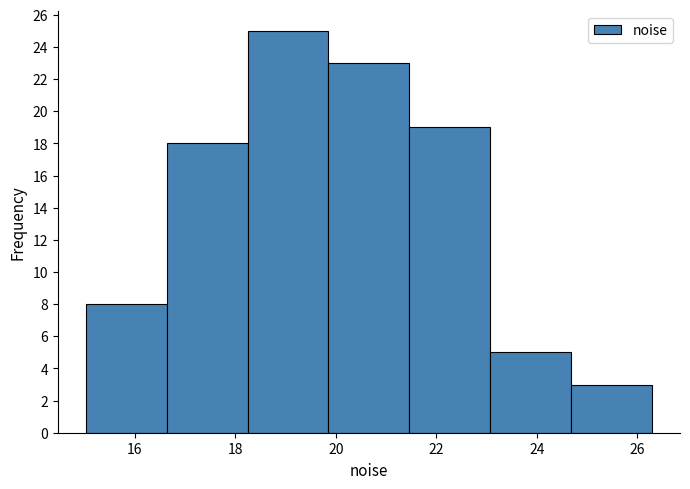

Which range on the x-axis has the tallest bar?

18.2 to 19.8